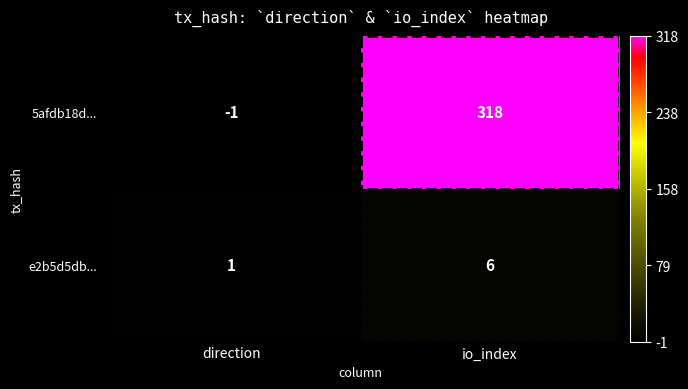

What is the difference between the 5afdb18d... values at direction and io_index?

319